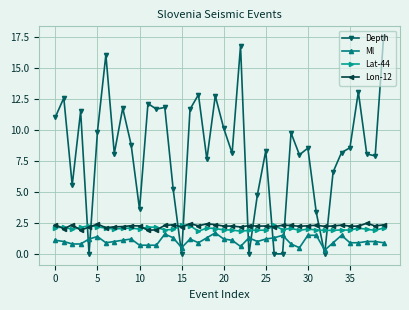

True or false: Lon-12 has more than 0 interior local peaks.

True